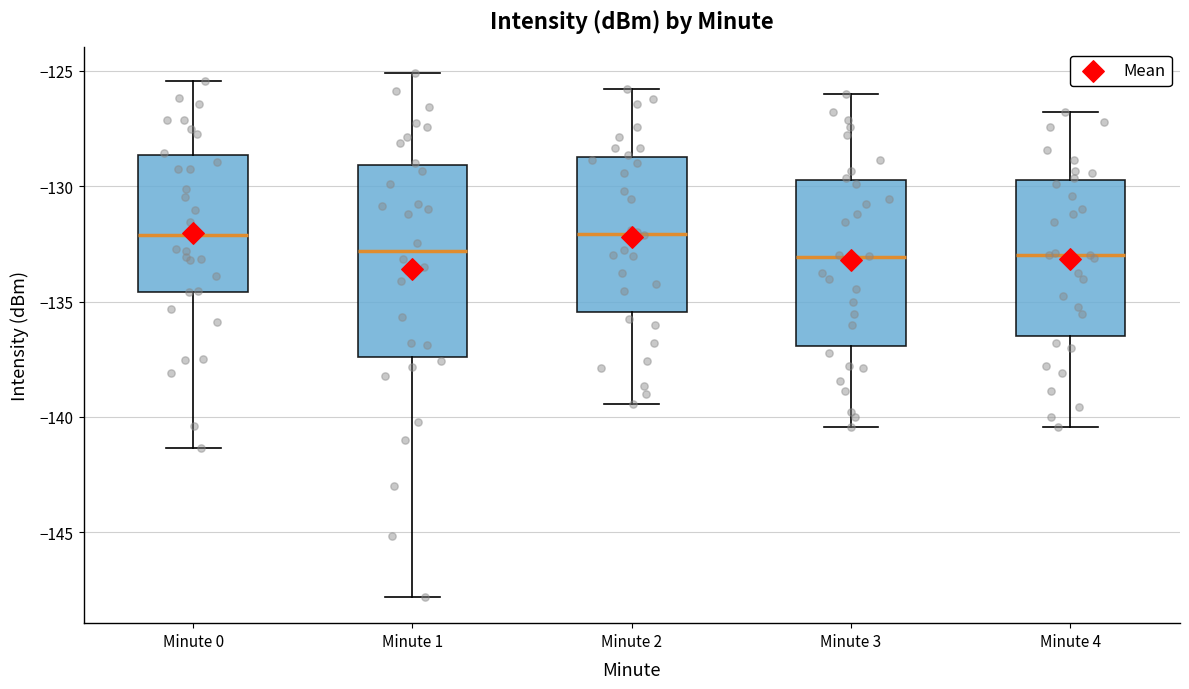

Reading left to right, read every box against the y-axis: the position of its median line, the range the box covers, and the ends of its whiskers. The values are not printed on the chart, so give them approximately, as read against the axis.

Minute 0: median -132.0, box -134.5 to -128.5, whiskers -141.5 to -125.5
Minute 1: median -133.0, box -137.5 to -129.0, whiskers -148.0 to -125.0
Minute 2: median -132.0, box -135.5 to -128.5, whiskers -139.5 to -126.0
Minute 3: median -133.0, box -137.0 to -129.5, whiskers -140.5 to -126.0
Minute 4: median -133.0, box -136.5 to -129.5, whiskers -140.5 to -127.0